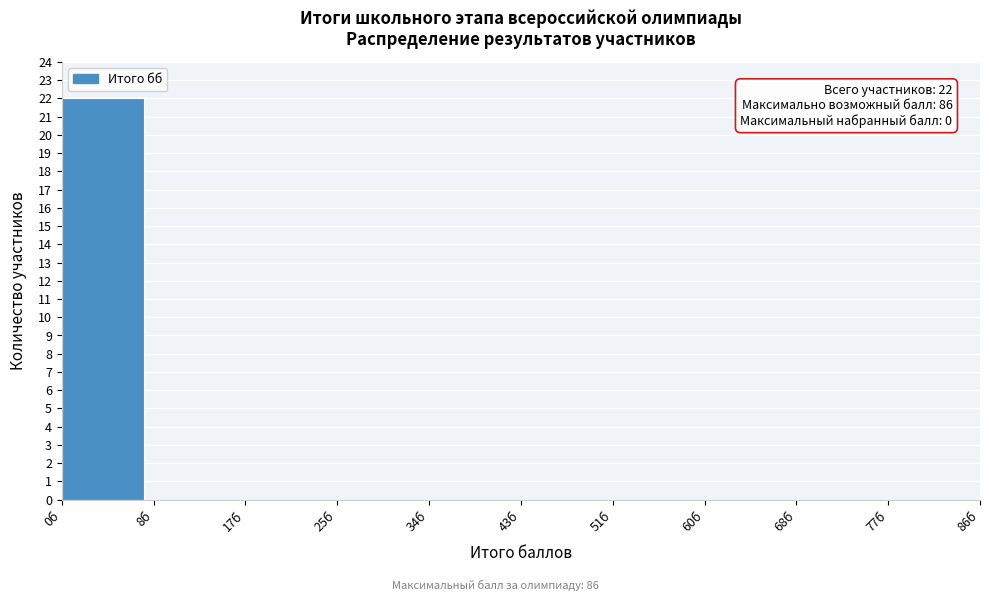

Over which range of the x-axis is the bar tallest?

0.0 to 8.6